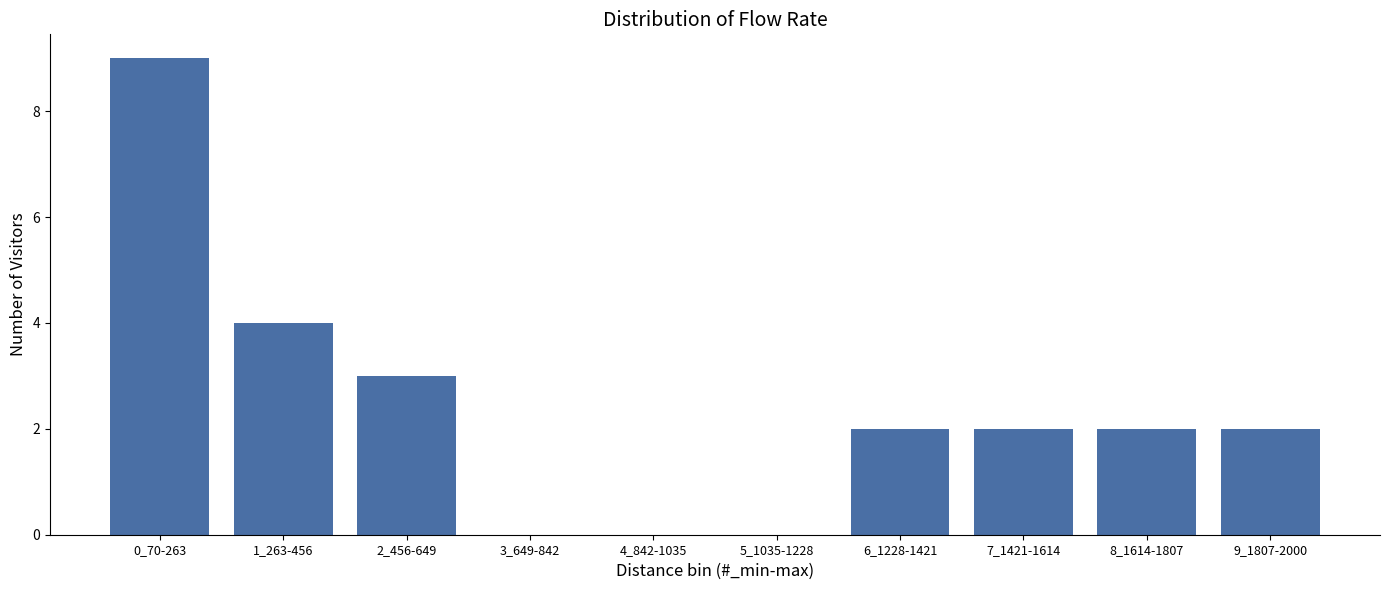

Reading left to right, list all the values displayed in this chart.

0_70-263=9	1_263-456=4	2_456-649=3	3_649-842=0	4_842-1035=0	5_1035-1228=0	6_1228-1421=2	7_1421-1614=2	8_1614-1807=2	9_1807-2000=2